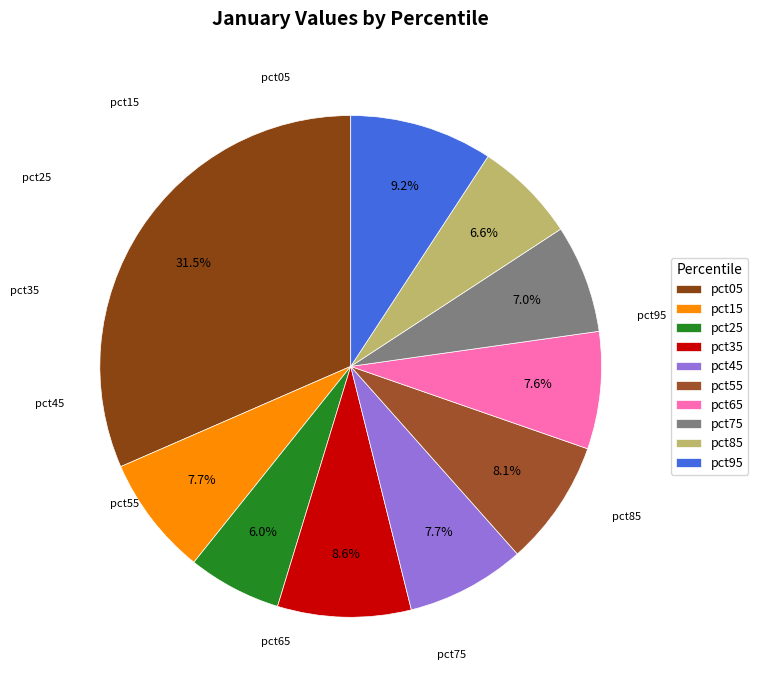

Is there a majority slice in this chart?

No